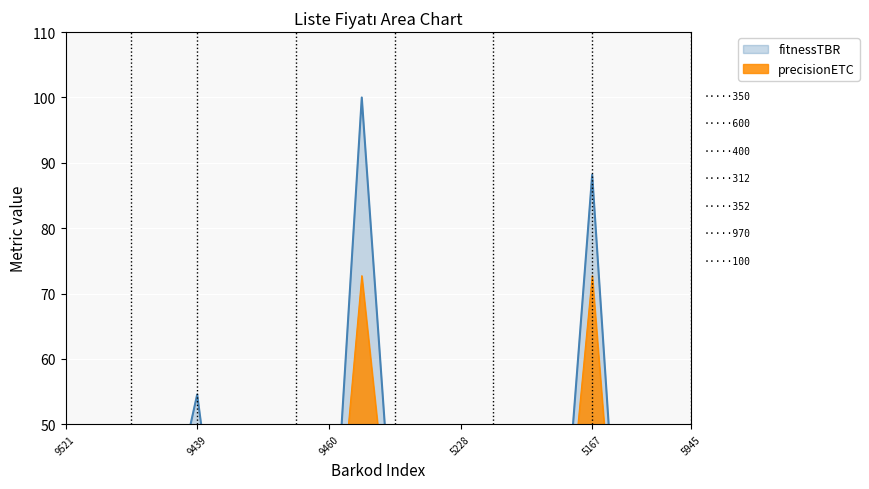

True or false: precisionETC and fitnessTBR intersect in this chart.

False